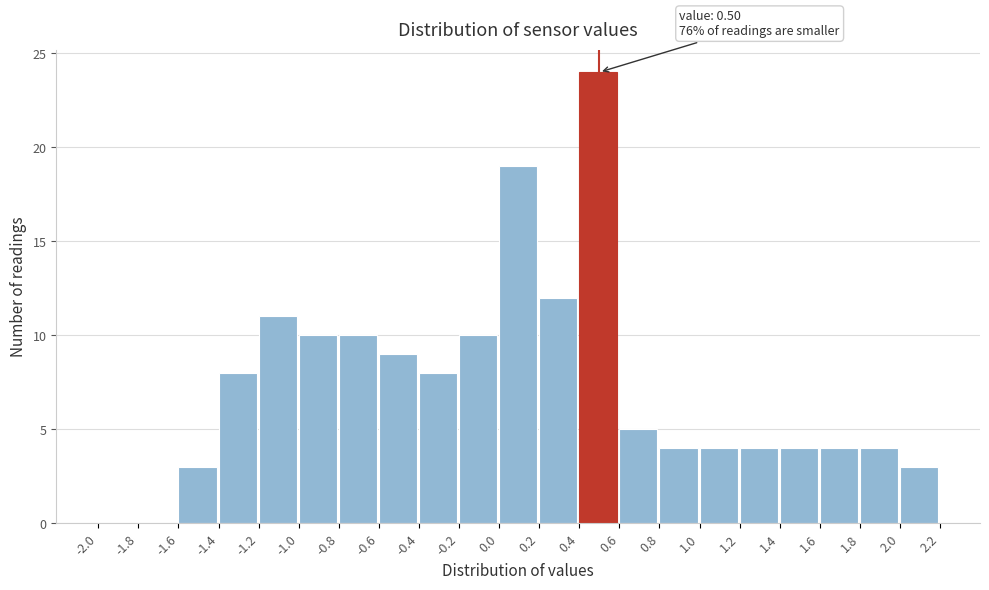

Which range on the x-axis has the tallest bar?

0.4 to 0.6